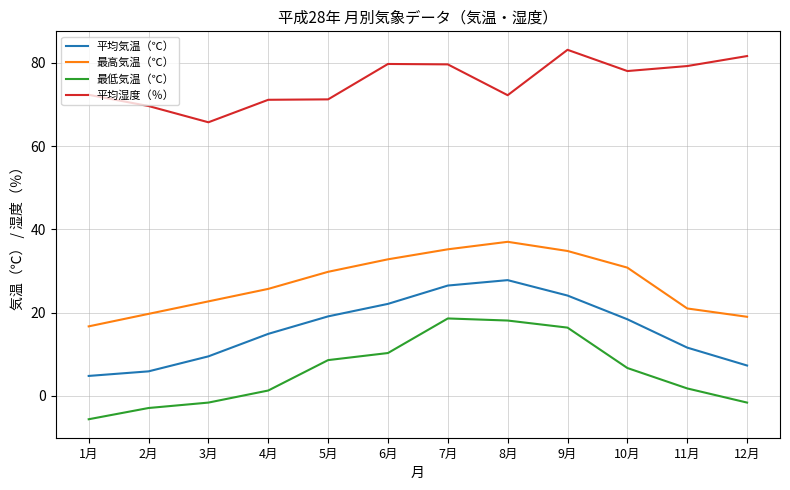

What is the total value across all series at 7月?

159.9